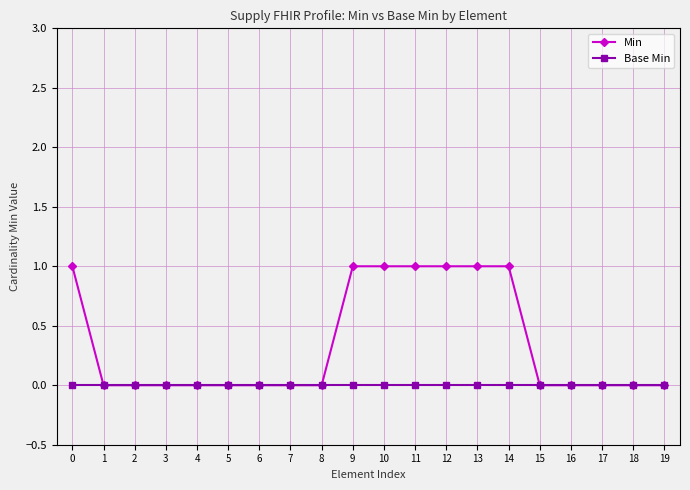

Which series has the largest total across all categories?

Min